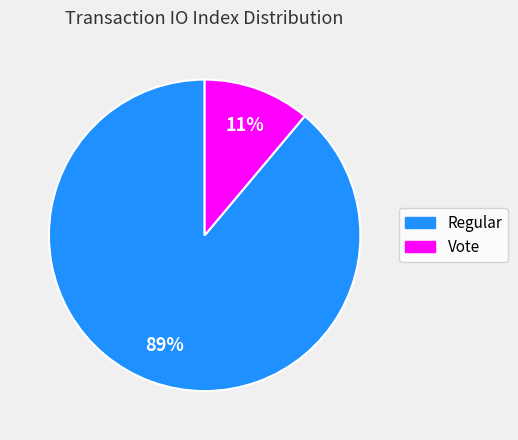

How many segments does this pie chart have?

2